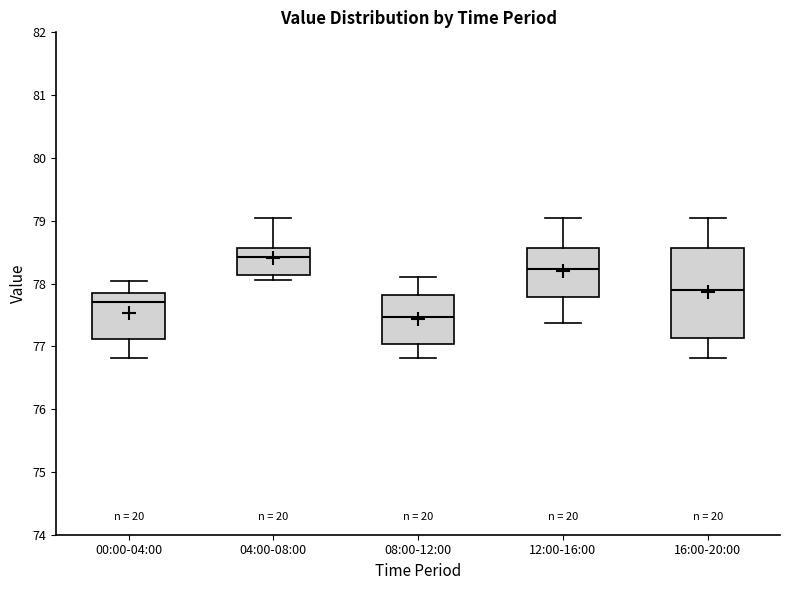

Where does the upper whisker of the box for 16:00-20:00 end on the y-axis? The values are not printed on the chart, so give them approximately, as read against the axis.

79.0